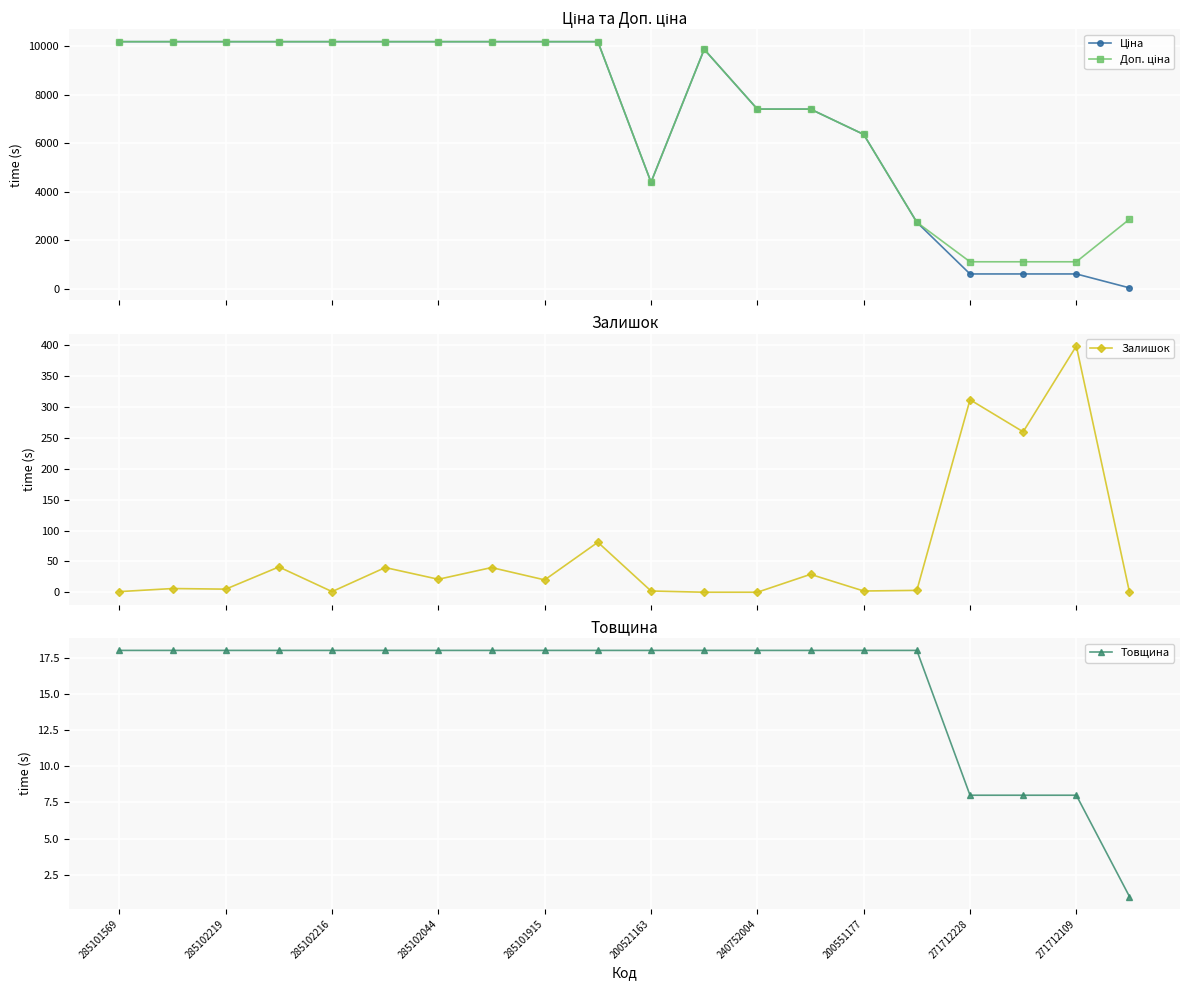

Where does the Ціна series first go above 10196?

285101569